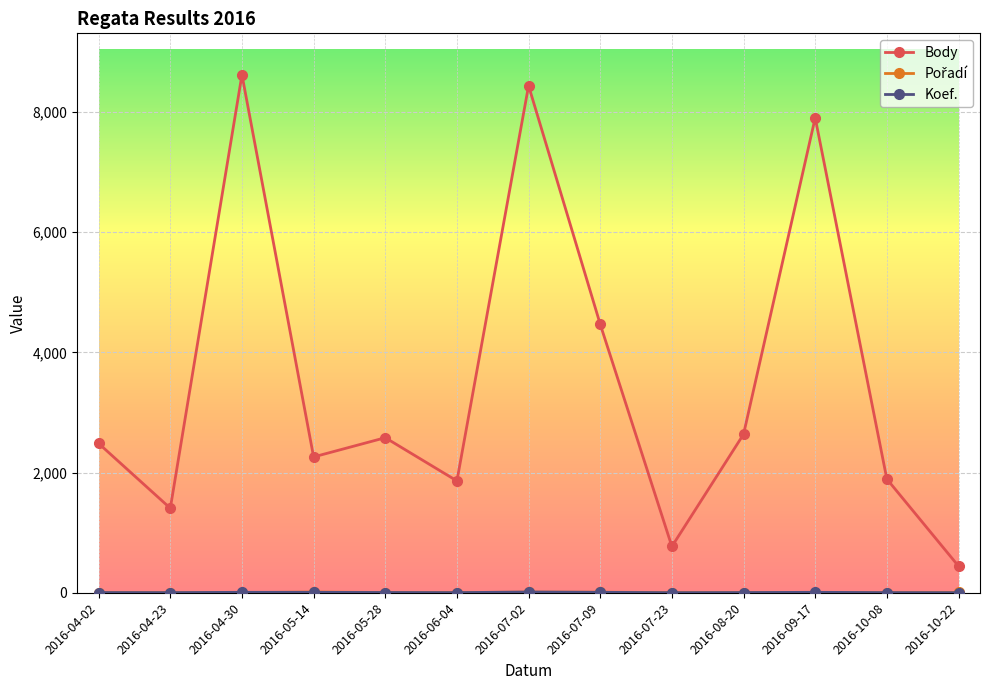

At how many categories does at least one series exceed 1315?

11